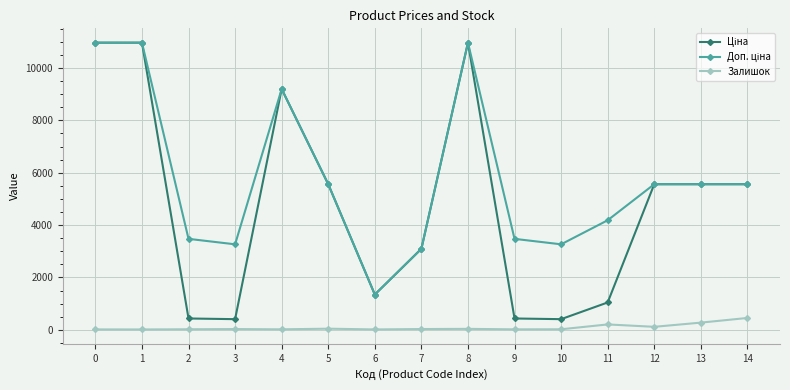

How many lines are shown in the chart?

3